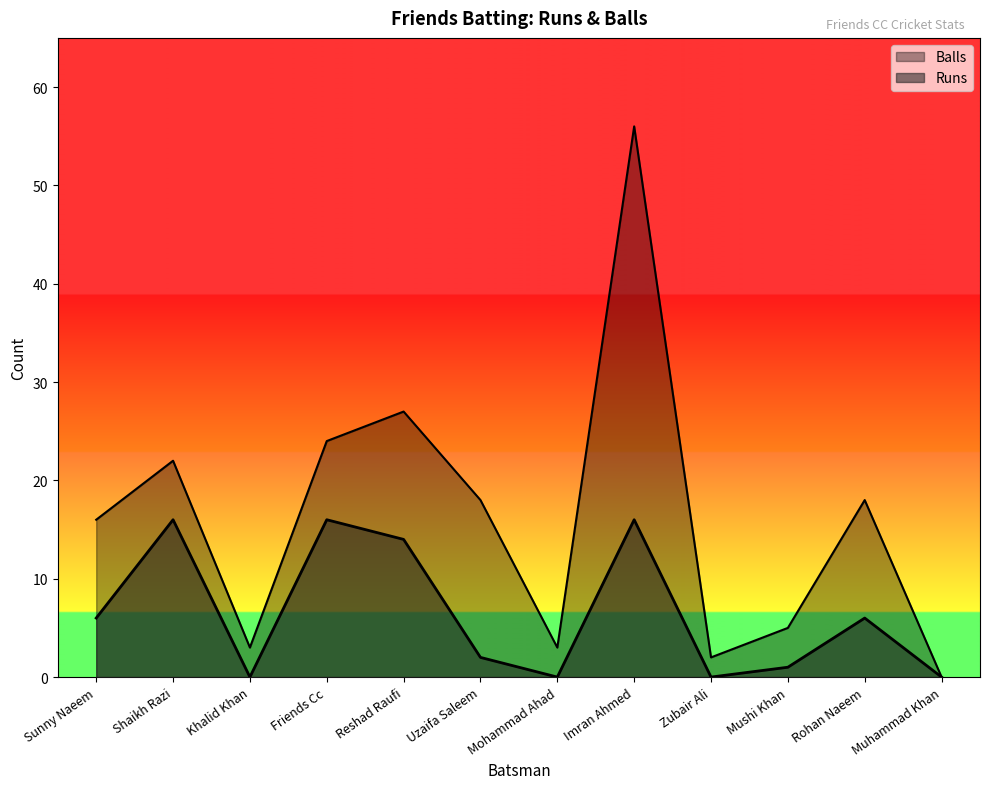

True or false: Balls and Runs cross at least once.

False